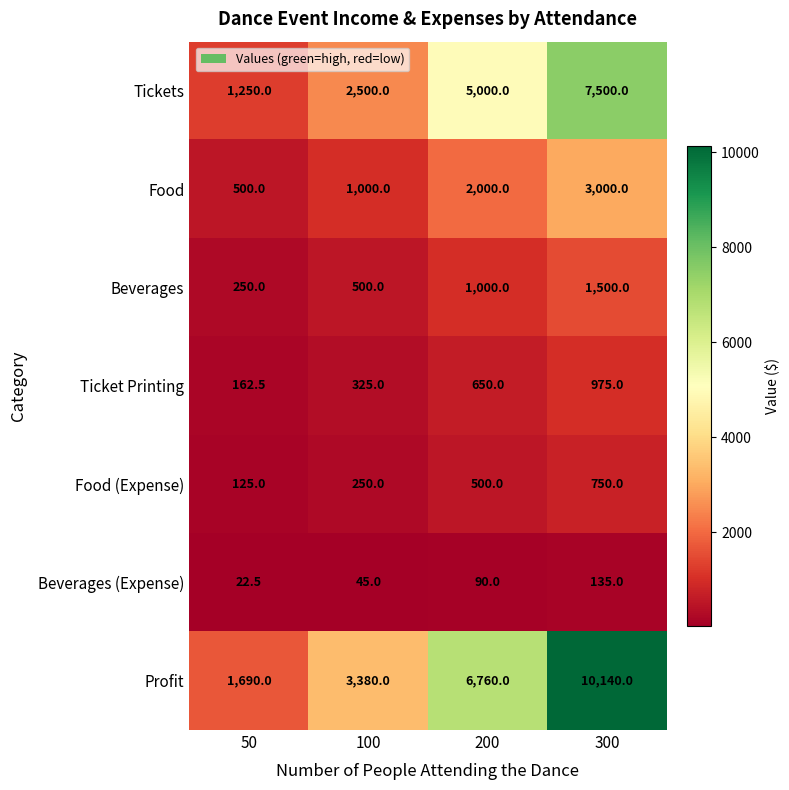

What is the difference between the highest and lowest values at 300?

10005.0